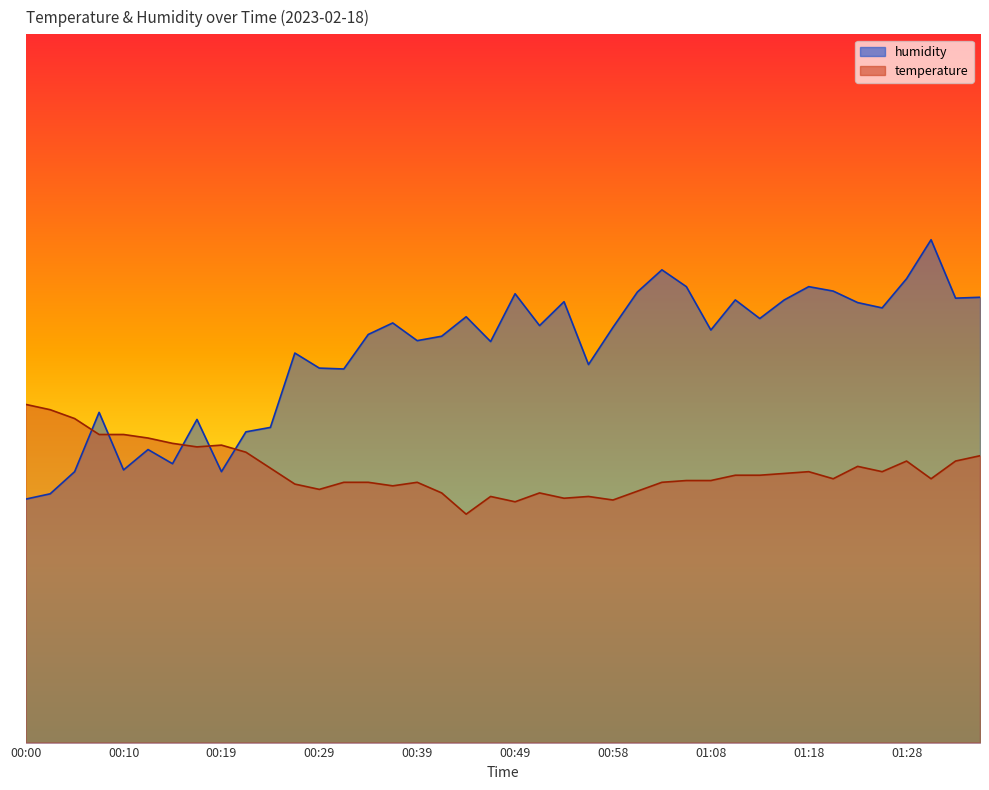

At which label does temperature reach its peak?

00:00